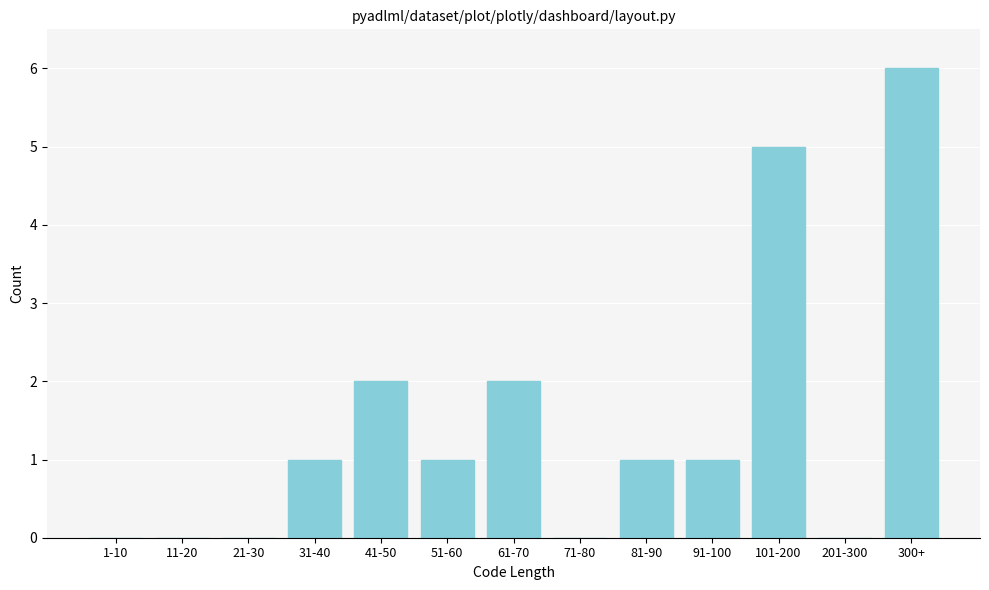

Reading right to left, transcribe all the data shown in this chart.

300+=6	201-300=0	101-200=5	91-100=1	81-90=1	71-80=0	61-70=2	51-60=1	41-50=2	31-40=1	21-30=0	11-20=0	1-10=0